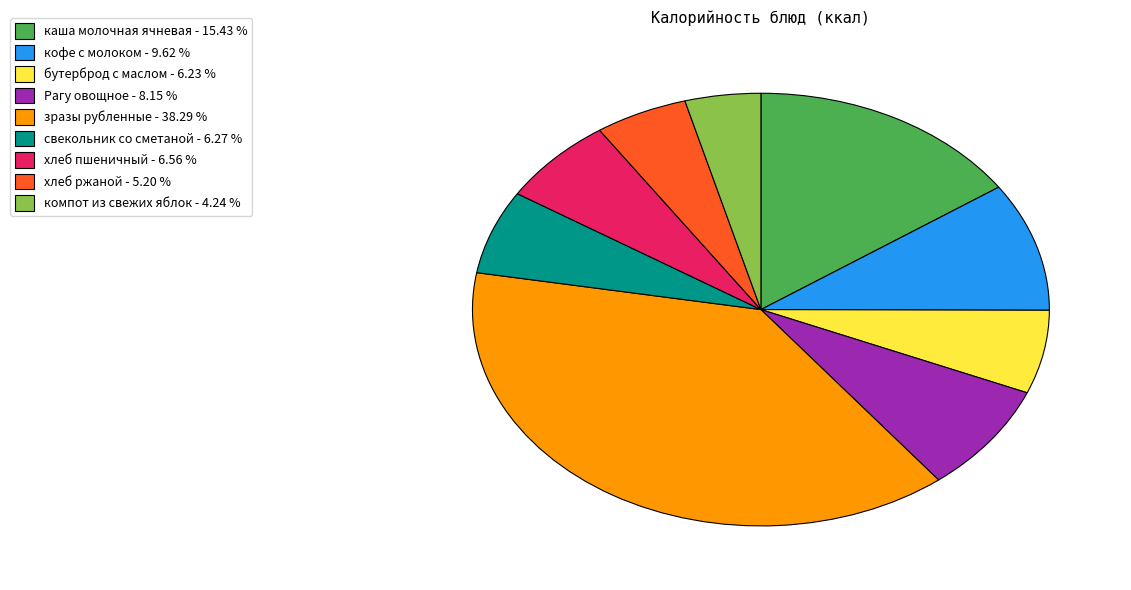

Combined, do свекольник со сметаной and каша молочная ячневая account for over 50%?

No